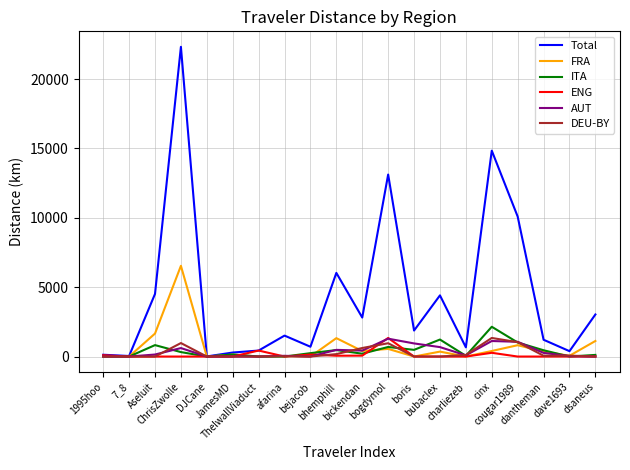

Between JamesMD and bickendan, which series saw the biggest shift?

Total